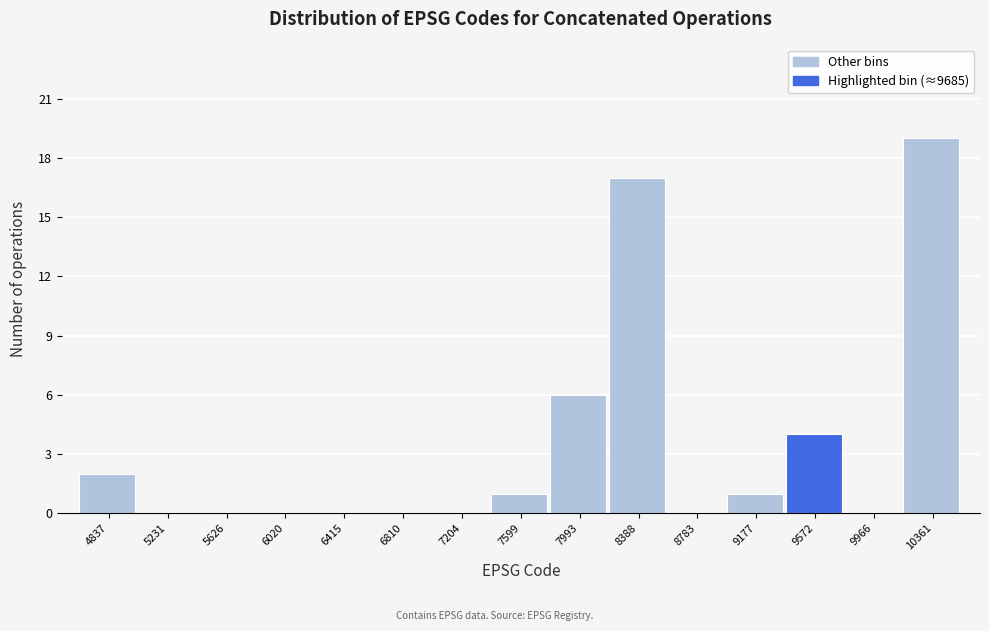

Reading left to right, what are all the values shown in this chart?

4837=2	5231=0	5626=0	6020=0	6415=0	6810=0	7204=0	7599=1	7993=6	8388=17	8783=0	9177=1	9572=4	9966=0	10361=19